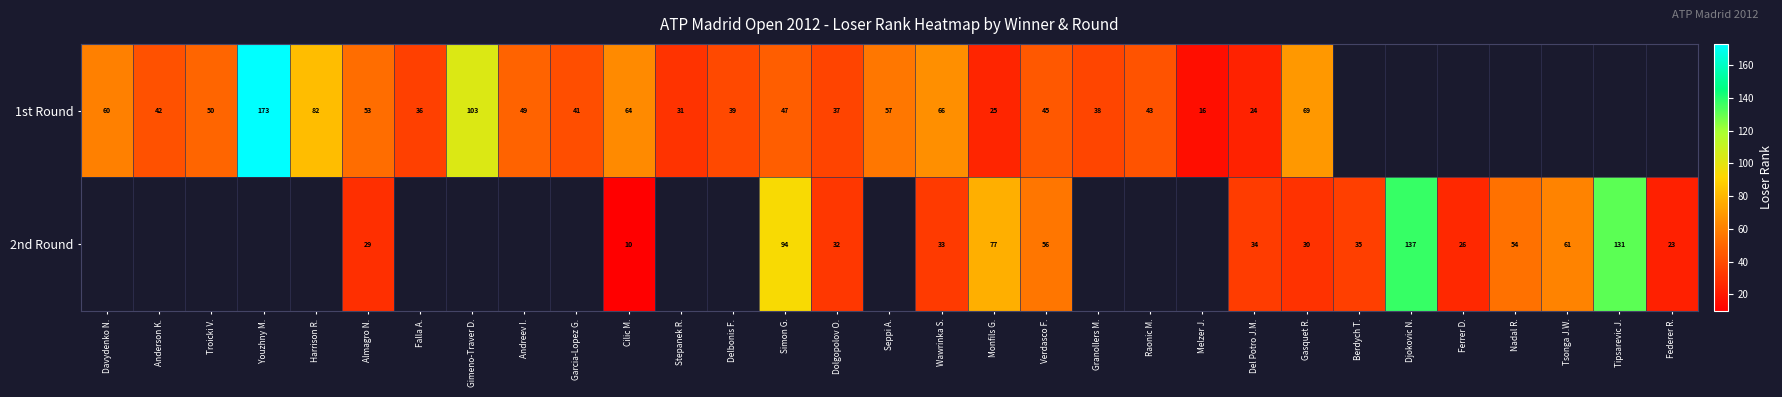

At how many categories does at least one series exceed 98?

4